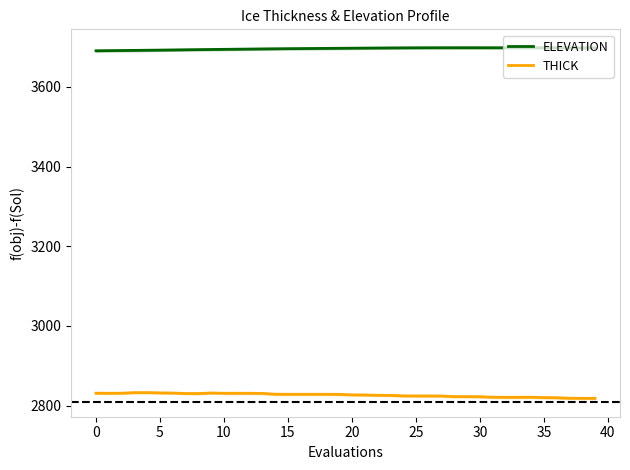

True or false: THICK and ELEVATION intersect in this chart.

False